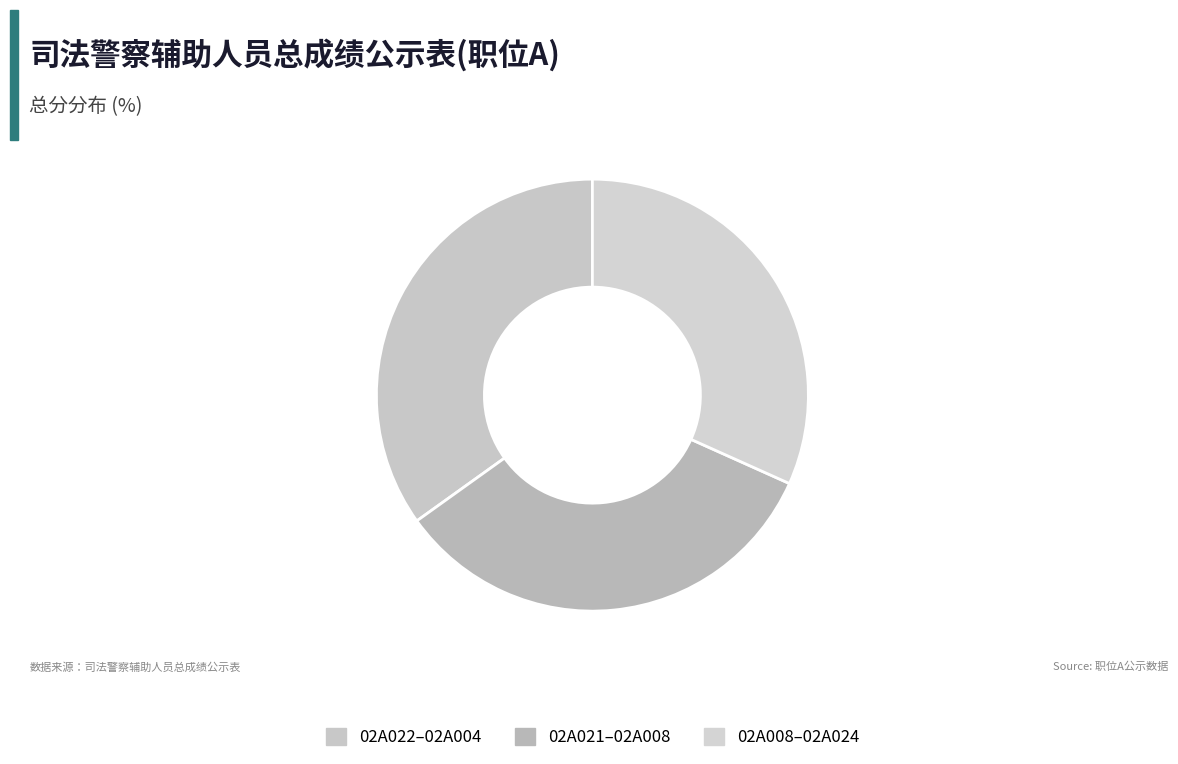

Does any single category account for the majority?

No